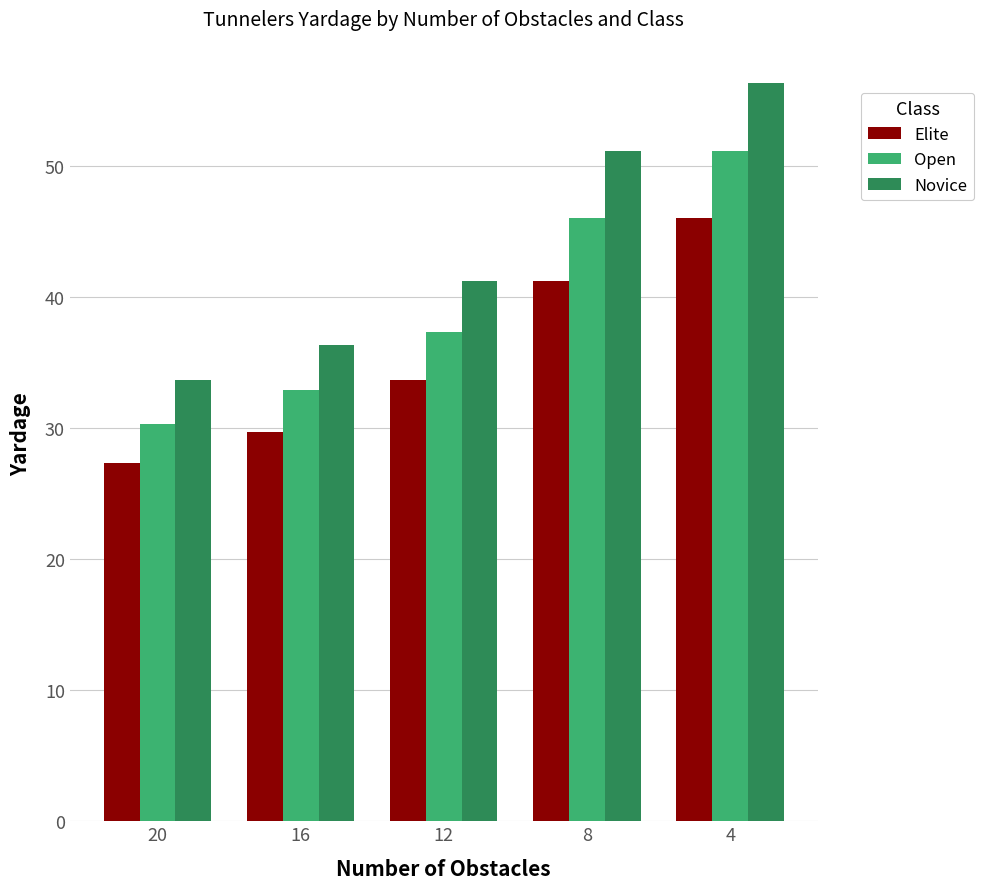

Where is Open nearest to the value 40?

12